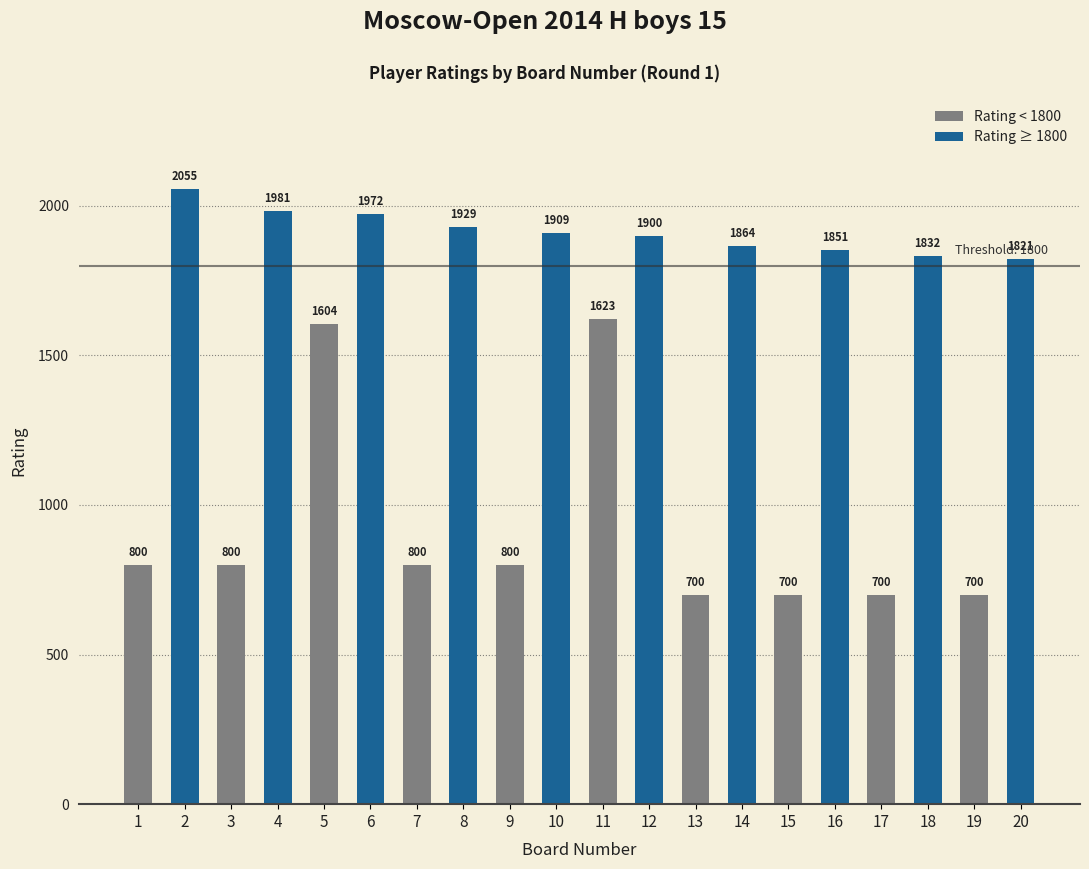

How many values exceed 1821?

9